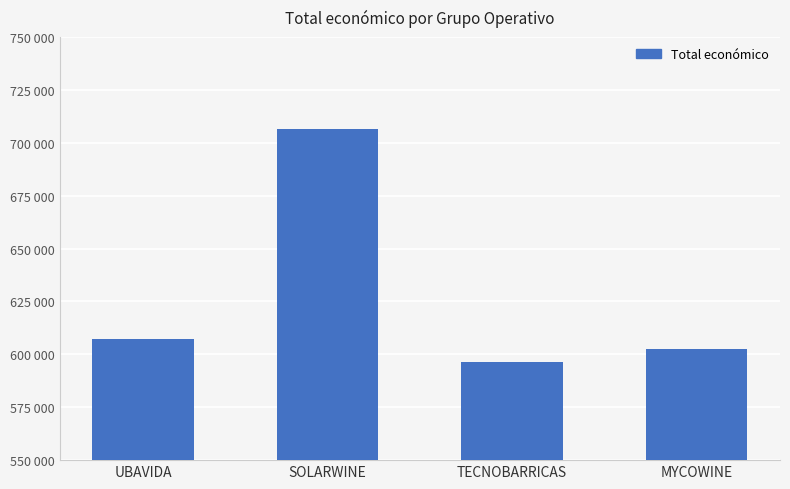

Reading right to left, extract all data points from this chart.

MYCOWINE=602295.4	TECNOBARRICAS=596384.0	SOLARWINE=706697.0	UBAVIDA=607342.0